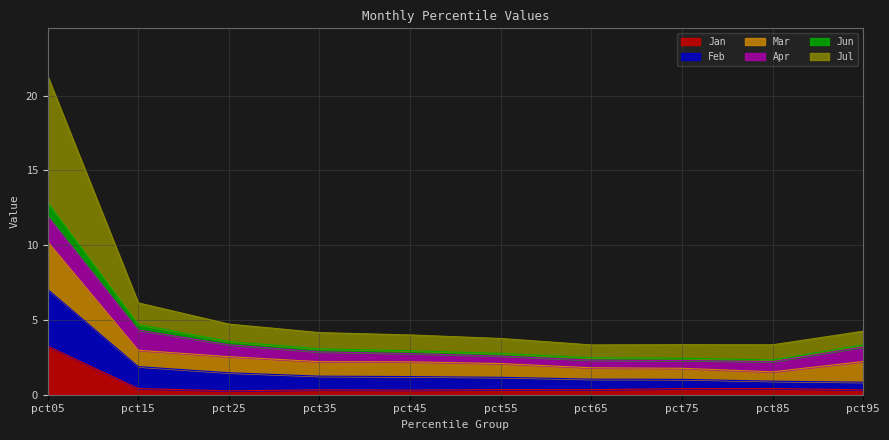

At which category is the sum across all series the highest?

pct05